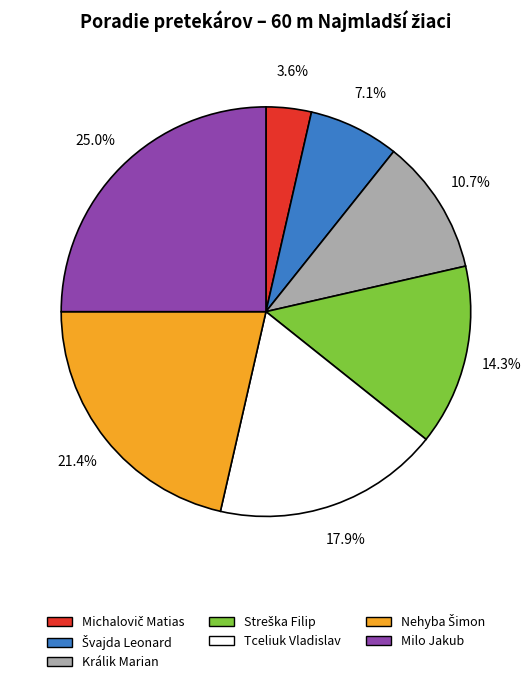

Which slice is the largest?

Milo Jakub